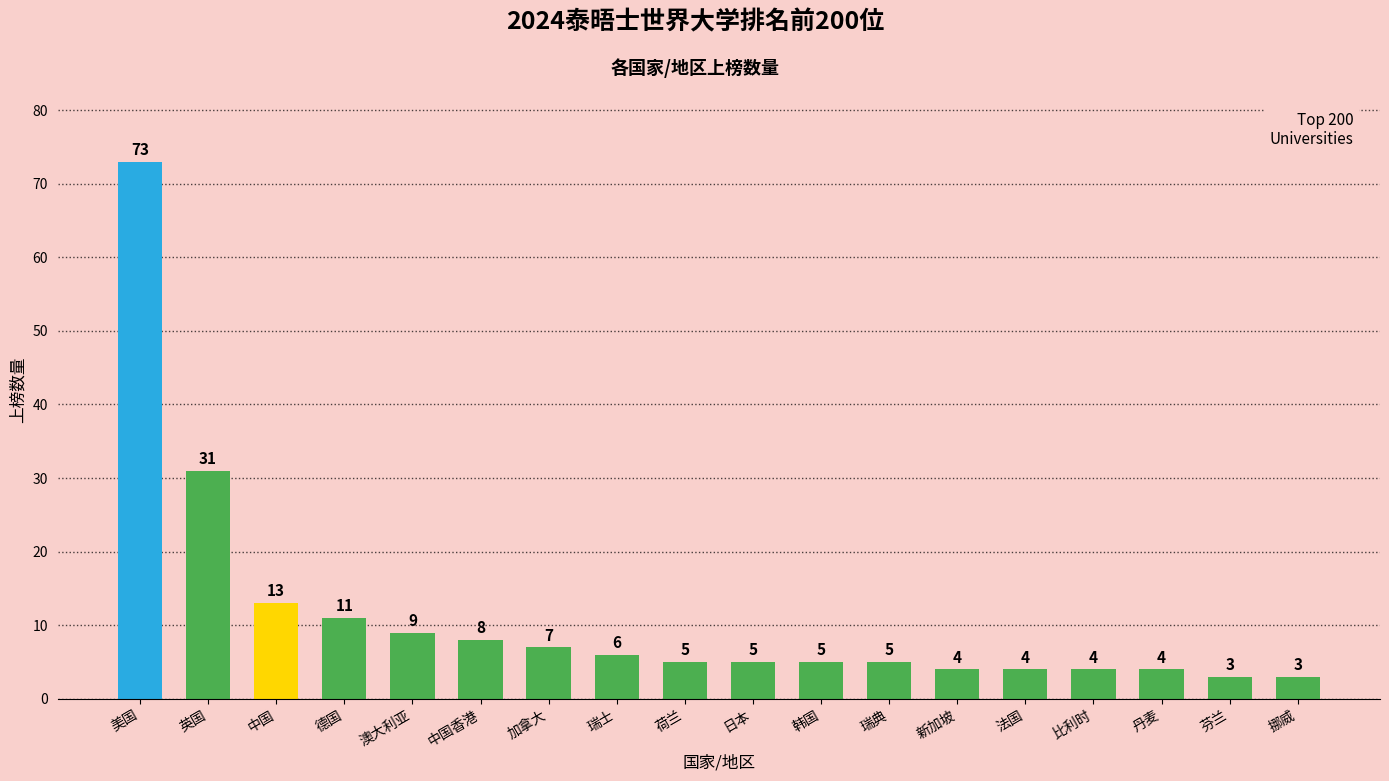

What is the difference between the maximum and second lowest values?

70